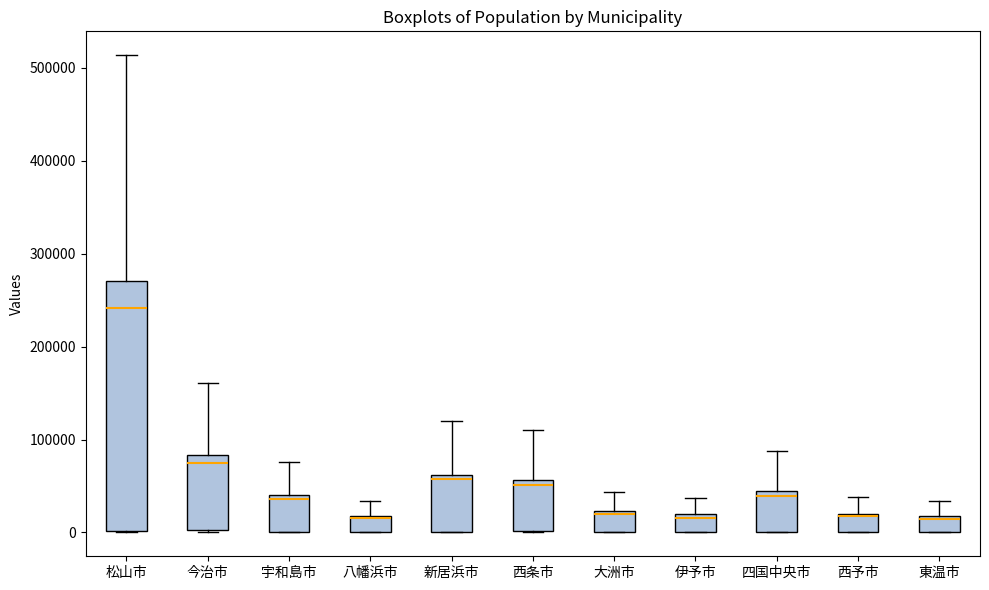

Reading left to right, read every box against the y-axis: the position of its median line, the range the box covers, and the ends of its whiskers. The values are not printed on the chart, so give them approximately, as read against the axis.

松山市: median 240000, box 0 to 270000, whiskers 0 to 510000
今治市: median 70000, box 0 to 80000, whiskers 0 to 160000
宇和島市: median 40000 (just below the box's upper edge), box 0 to 40000, whiskers 0 to 80000
八幡浜市: median 20000 (drawn on the box's upper edge), box 0 to 20000, whiskers 0 to 30000
新居浜市: median 60000 (just below the box's upper edge), box 0 to 60000, whiskers 0 to 120000
西条市: median 50000, box 0 to 60000, whiskers 0 to 110000
大洲市: median 20000, box 0 to 20000, whiskers 0 to 40000
伊予市: median 20000 (just below the box's upper edge), box 0 to 20000, whiskers 0 to 40000
四国中央市: median 40000 (just below the box's upper edge), box 0 to 40000, whiskers 0 to 90000
西予市: median 20000 (drawn on the box's upper edge), box 0 to 20000, whiskers 0 to 40000
東温市: median 10000, box 0 to 20000, whiskers 0 to 30000